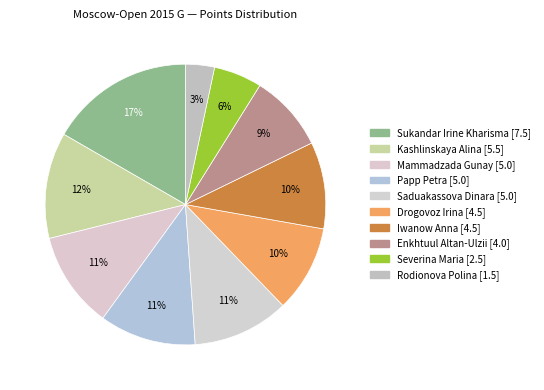

How many slices are in this pie chart?

10